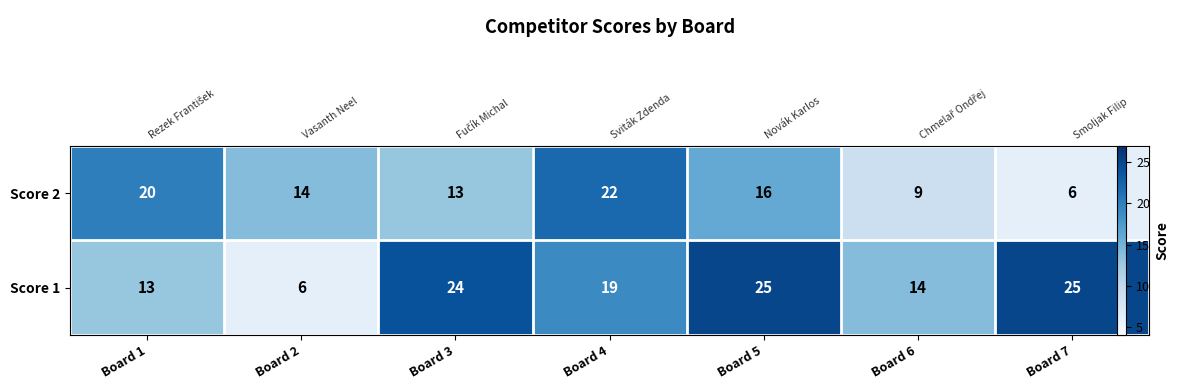

At which category is the sum across all series the highest?

Board 4